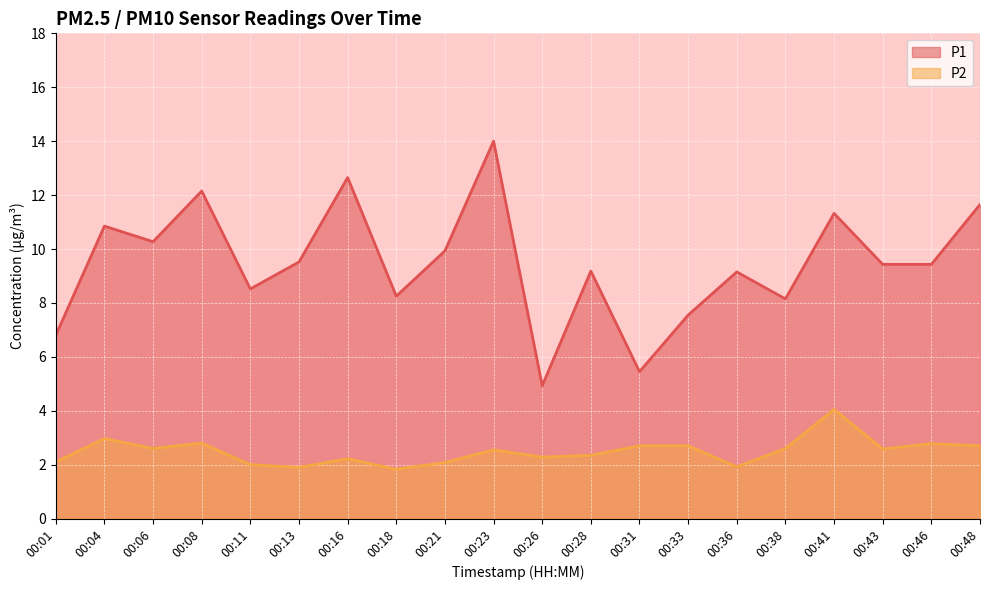

At which category does the chart reach its minimum across all series?

00:18